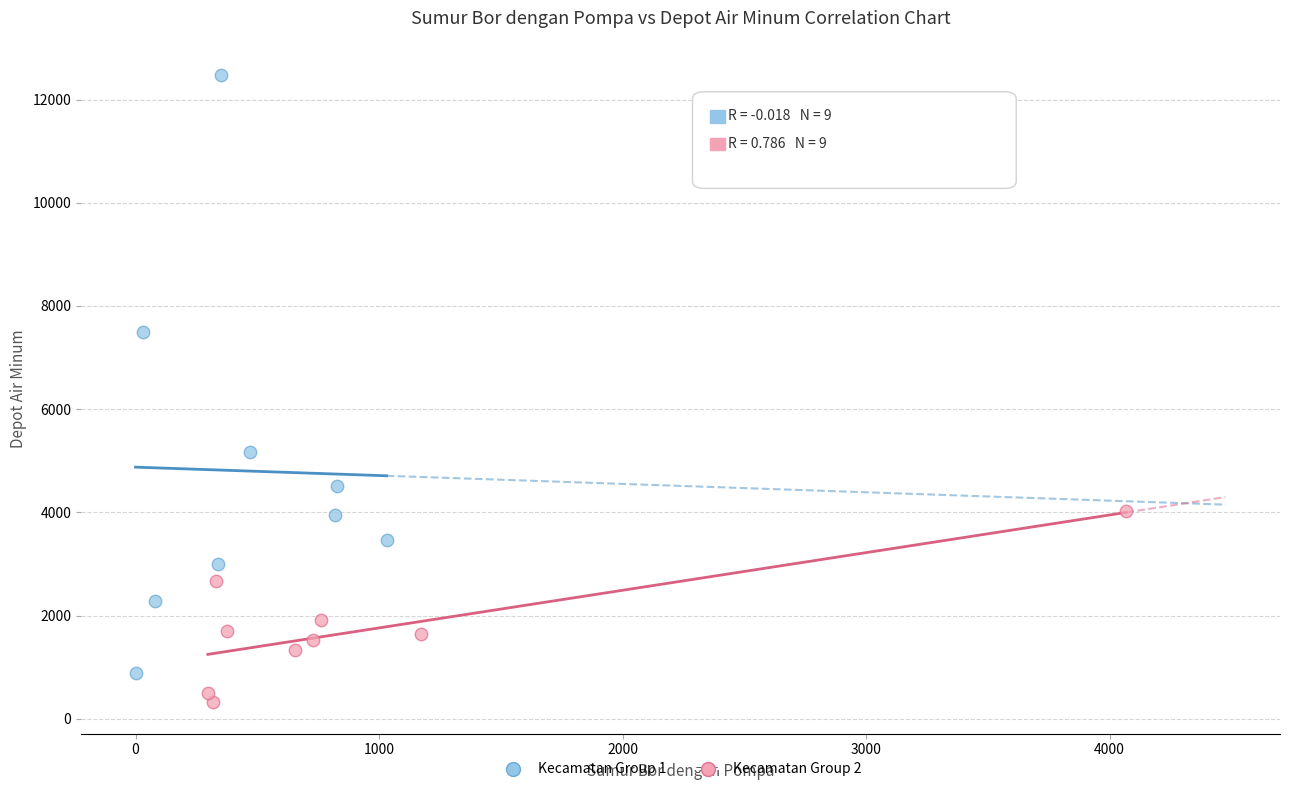

Which series reaches the maximum Y coordinate?

Kecamatan Group 1